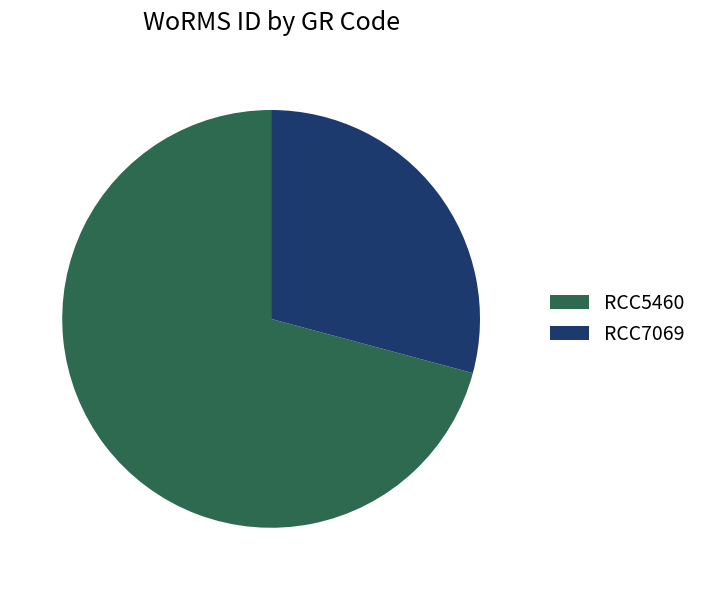

Combined, do RCC5460 and RCC7069 account for over 50%?

Yes